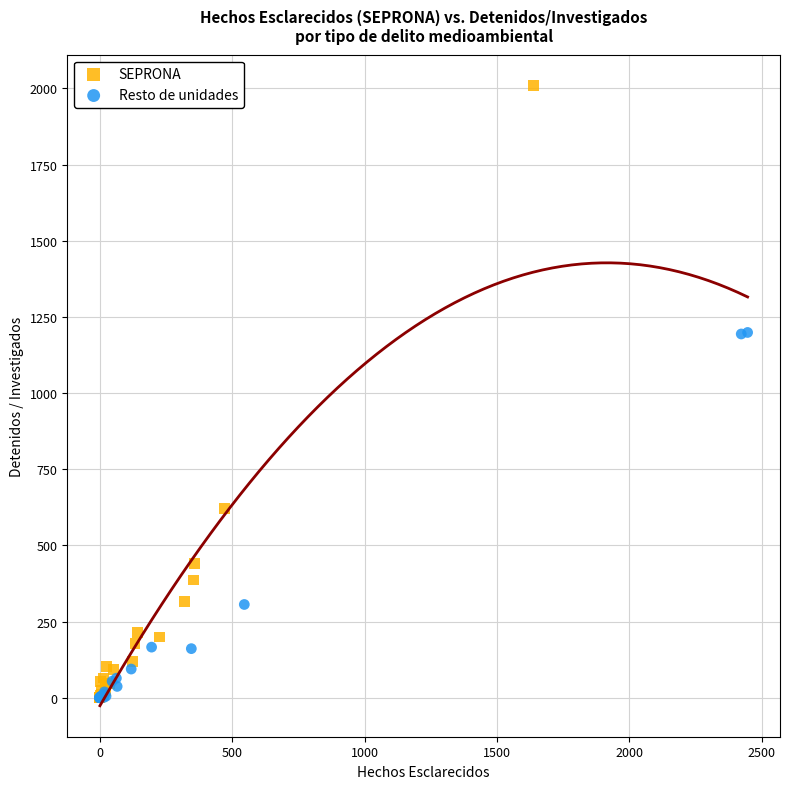

Which series reaches the maximum Y coordinate?

SEPRONA